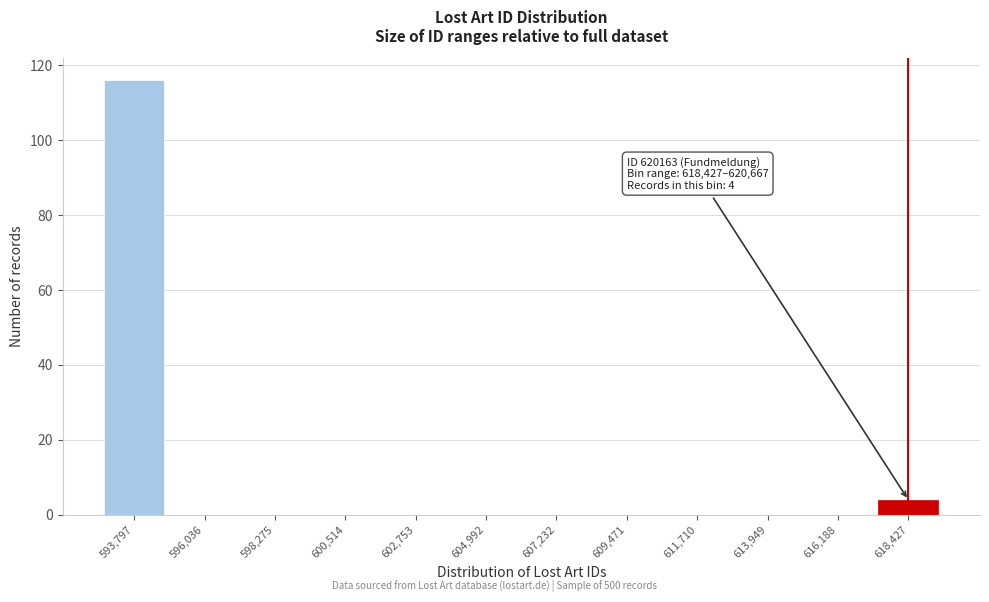

Reading left to right, list all the values displayed in this chart.

593,797=116	596,036=0	598,275=0	600,514=0	602,753=0	604,992=0	607,232=0	609,471=0	611,710=0	613,949=0	616,188=0	618,427=4